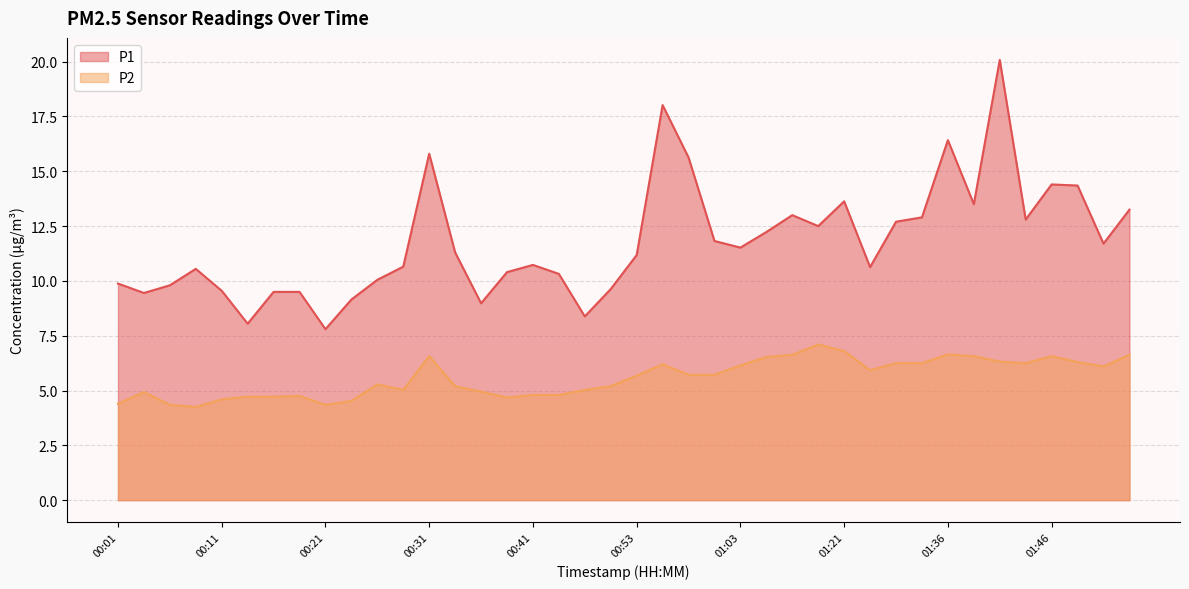

Which has a higher value, 01:46 or 01:21?

01:46